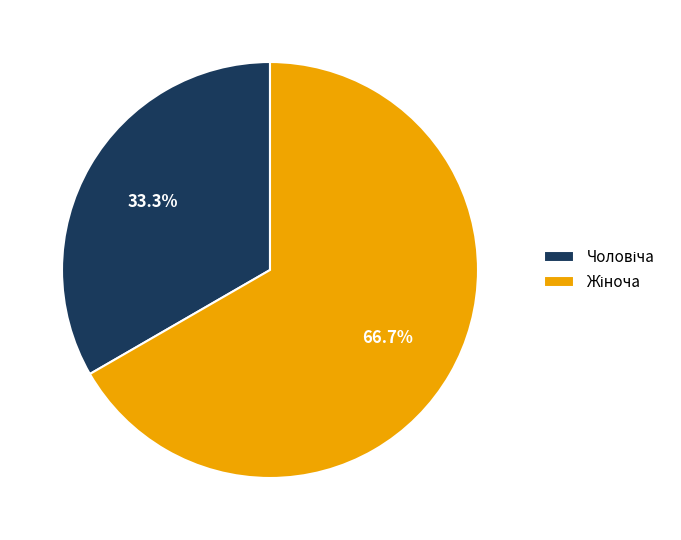

Is there any slice that represents more than half of the pie?

Yes